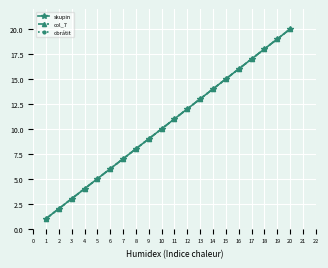

Does the chart have visible grid lines?

Yes